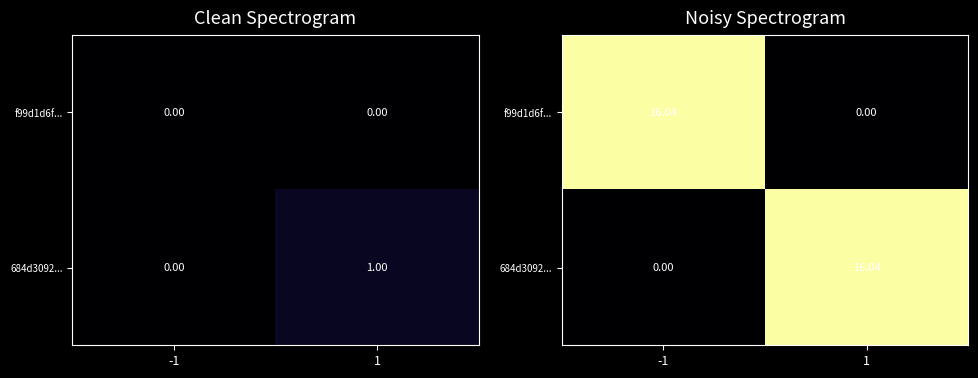

What is the maximum value shown in the chart?

16.0